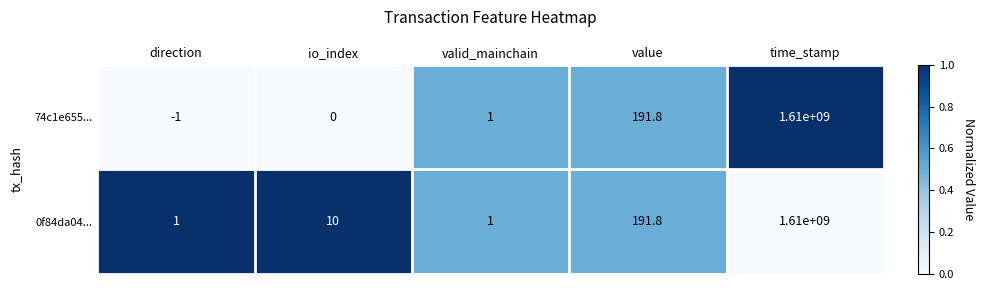

How many series are shown in this chart?

2